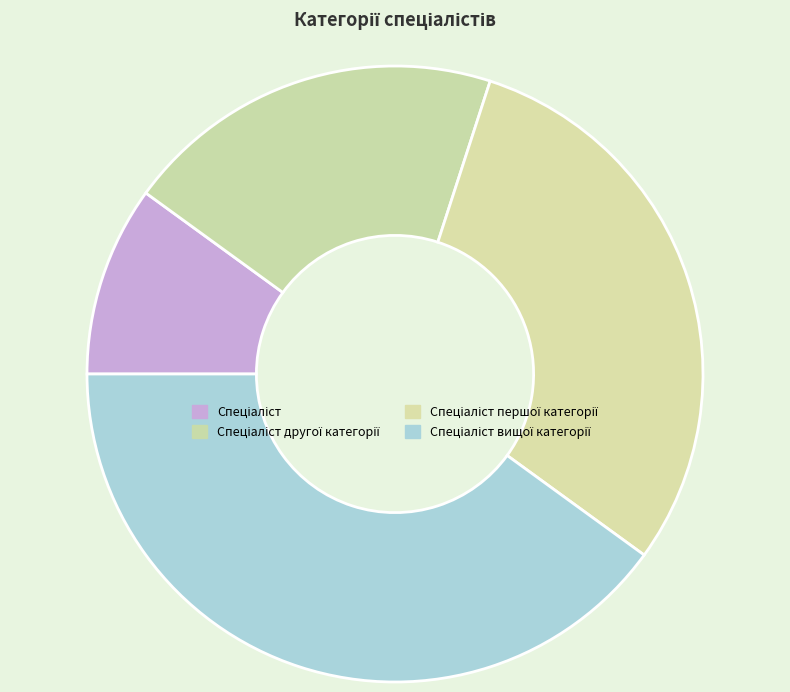

Which has a higher value, Спеціаліст вищої категорії or Спеціаліст другої категорії?

Спеціаліст вищої категорії